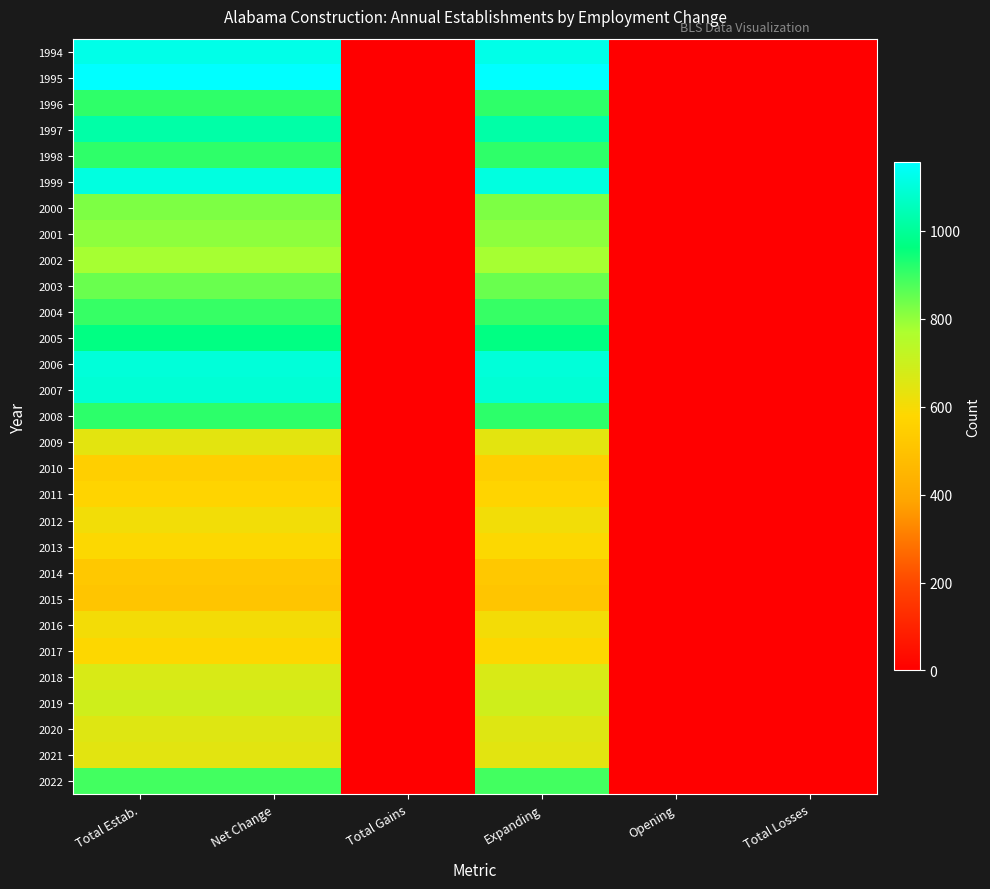

Which series has the largest total across all categories?

1995